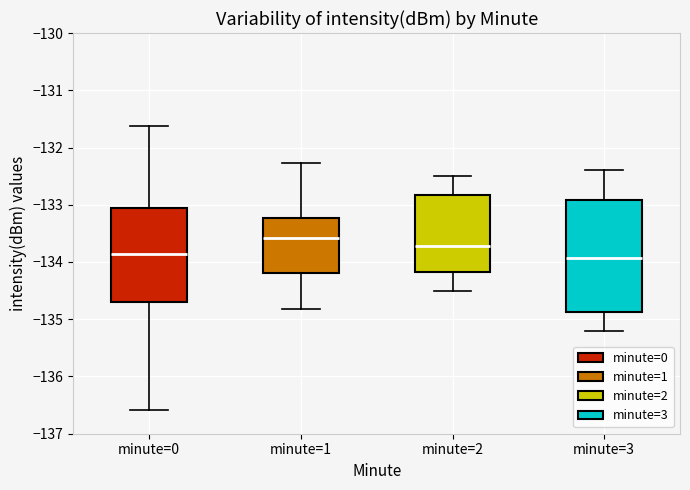

Reading left to right, read every box against the y-axis: the position of its median line, the range the box covers, and the ends of its whiskers. The values are not printed on the chart, so give them approximately, as read against the axis.

minute=0: median -133.9, box -134.7 to -133.1, whiskers -136.6 to -131.6
minute=1: median -133.6, box -134.2 to -133.2, whiskers -134.8 to -132.3
minute=2: median -133.7, box -134.2 to -132.8, whiskers -134.5 to -132.5
minute=3: median -133.9, box -134.9 to -132.9, whiskers -135.2 to -132.4